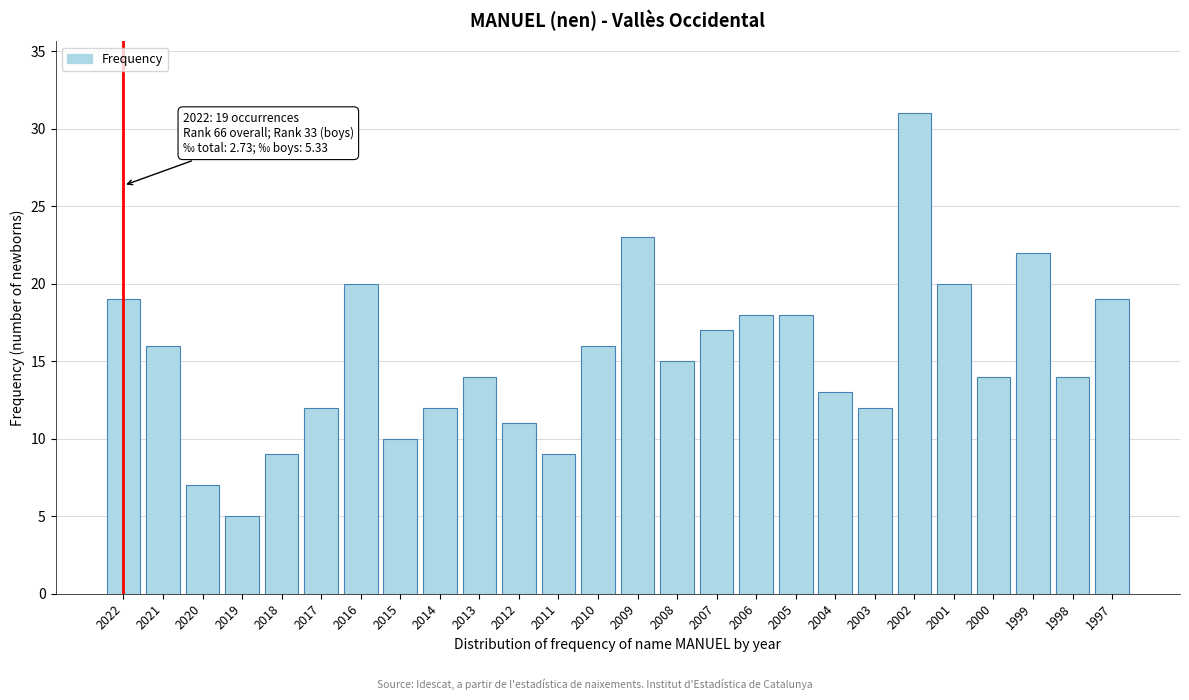

Reading left to right, what are all the values shown in this chart?

19	16	7	5	9	12	20	10	12	14	11	9	16	23	15	17	18	18	13	12	31	20	14	22	14	19